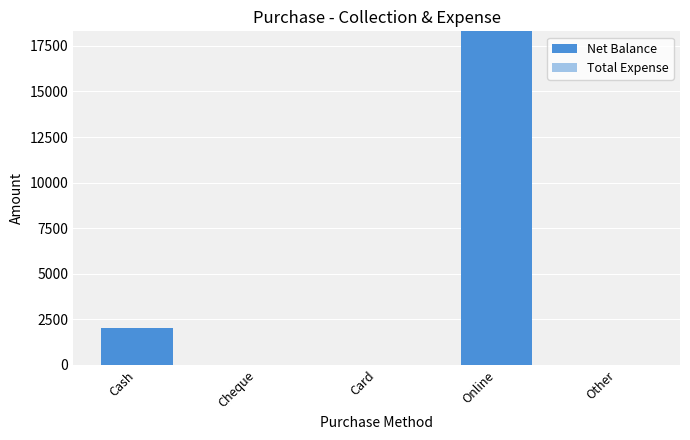

What is the sum of all values?

20300